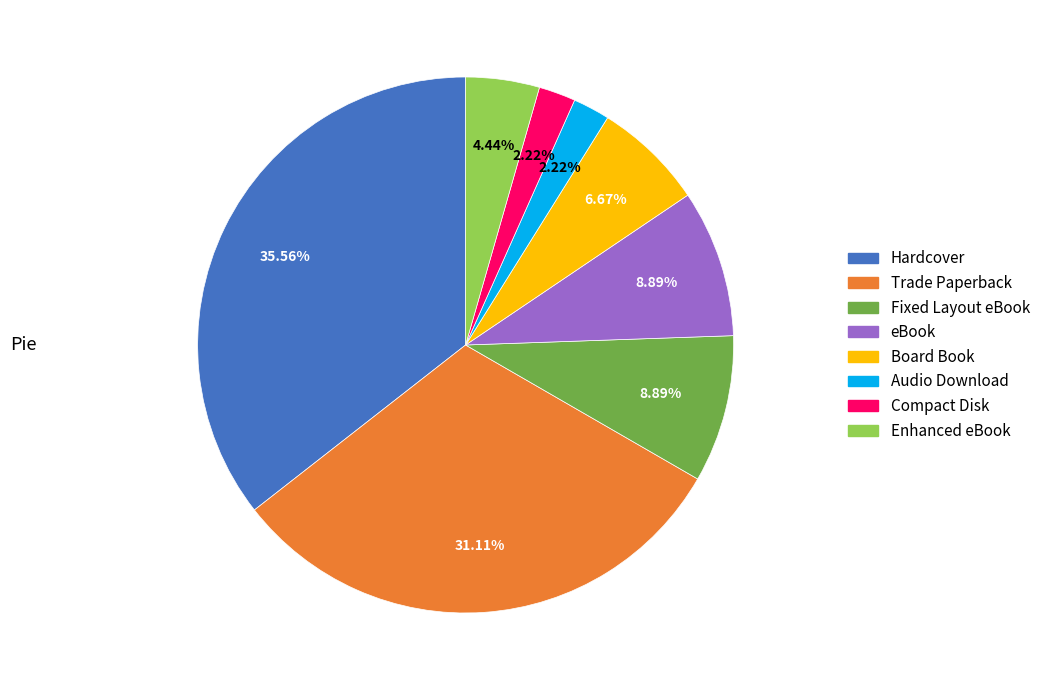

Count the number of slices in the pie.

8